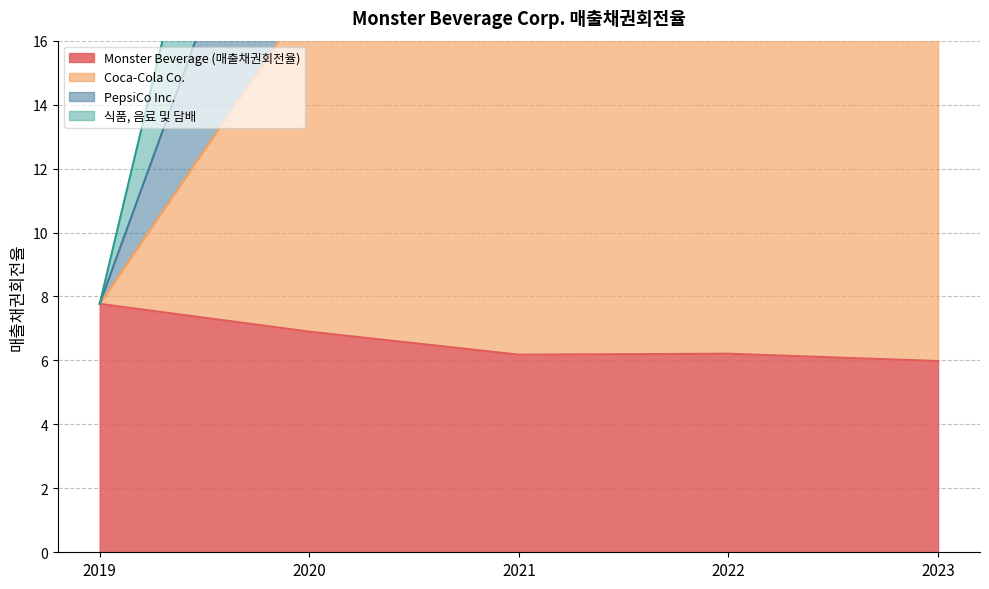

What is the sum of all Monster Beverage (매출채권회전율) values?

33.0